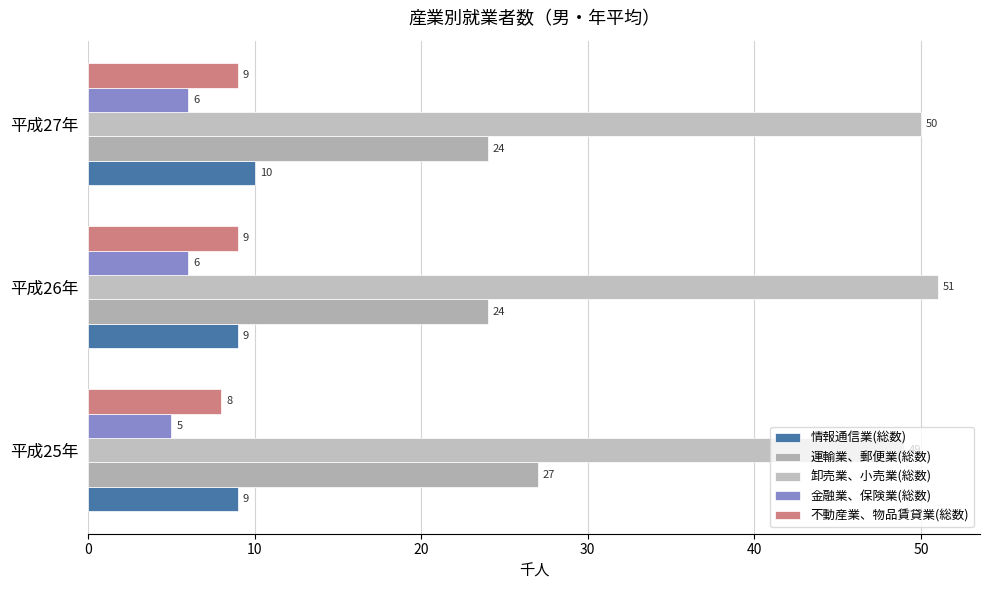

Reading right to left, transcribe all the data shown in this chart.

情報通信業(総数): 10	9	9
運輸業、郵便業(総数): 24	24	27
卸売業、小売業(総数): 50	51	49
金融業、保険業(総数): 6	6	5
不動産業、物品賃貸業(総数): 9	9	8